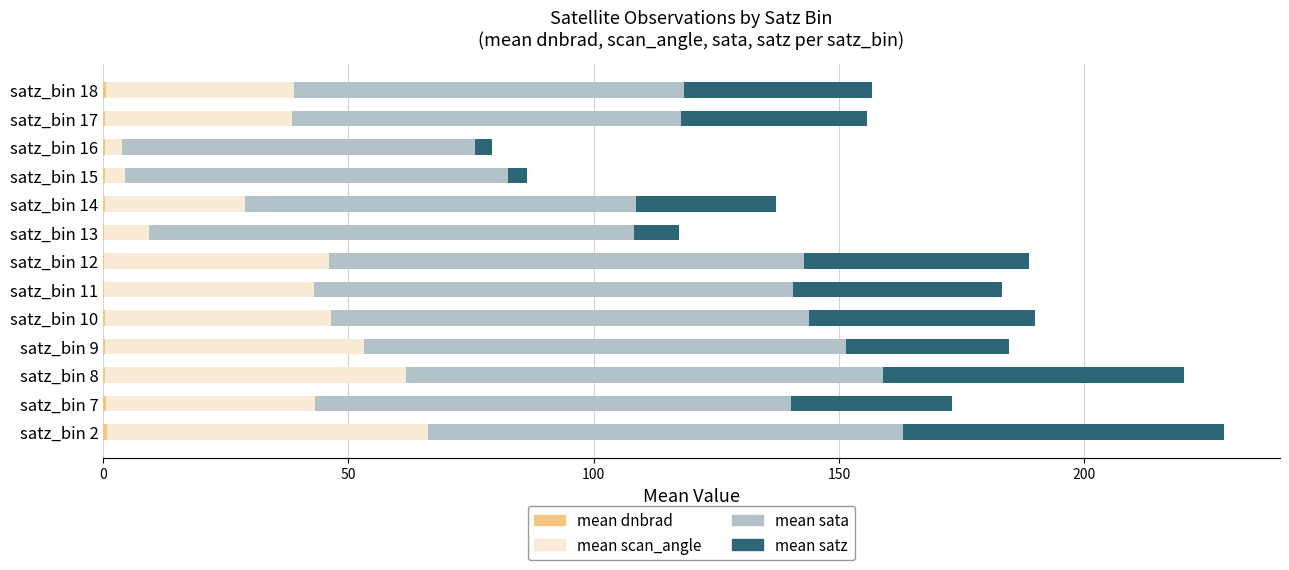

Which series has the largest total across all categories?

mean sata